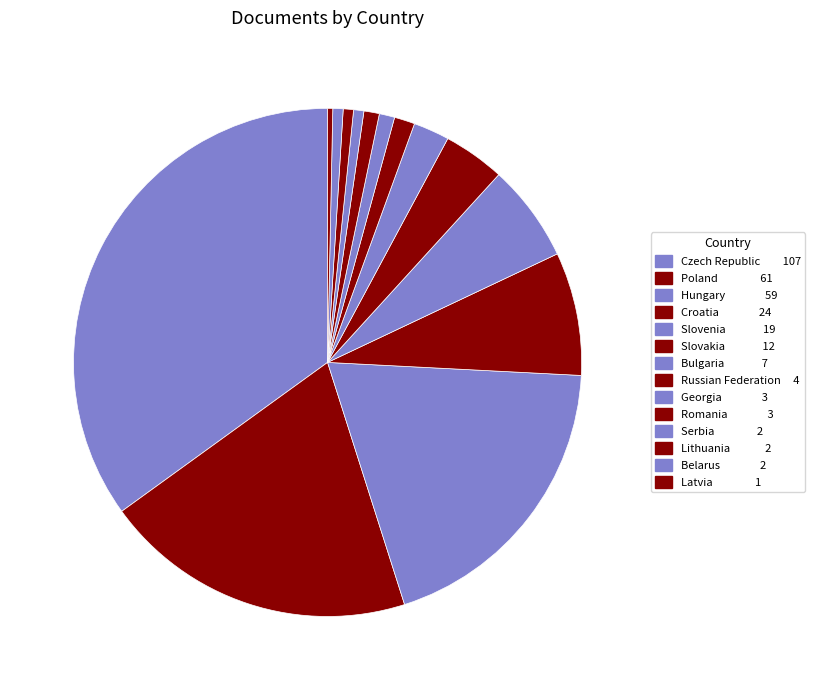

Which slice is the smallest?

Latvia